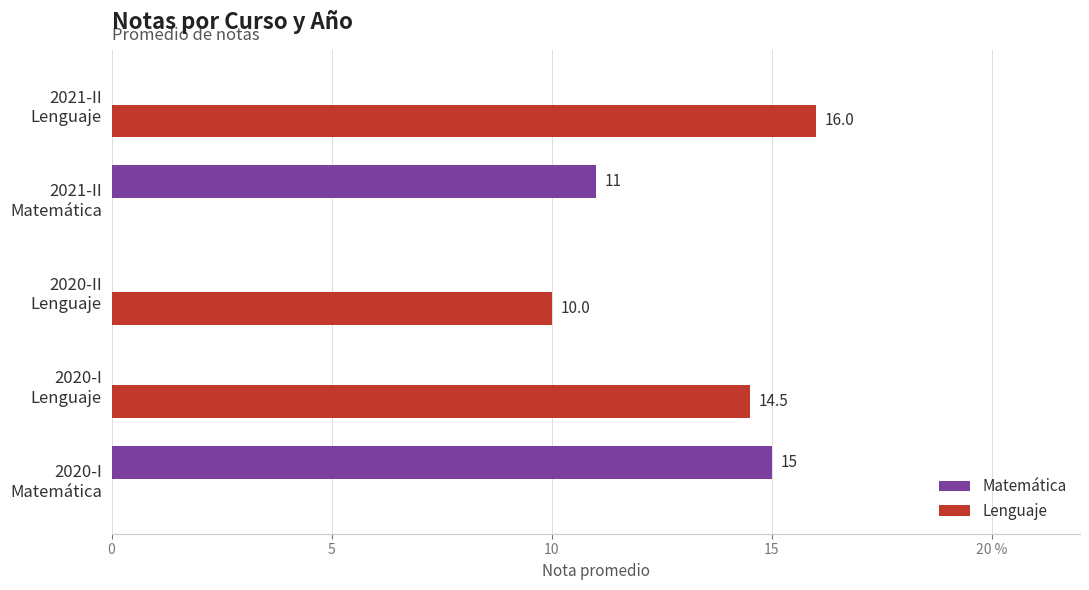

Where is Matemática nearest to the value 7?

2021-II
Matemática